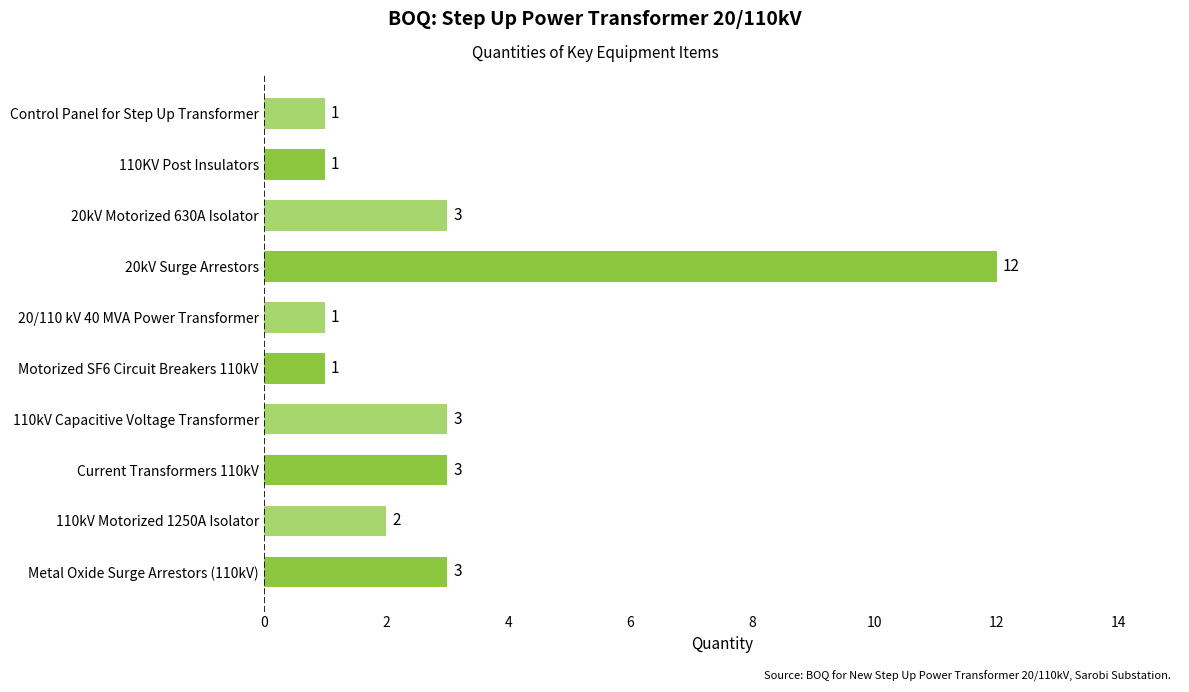

What is the difference between the maximum and minimum values?

11